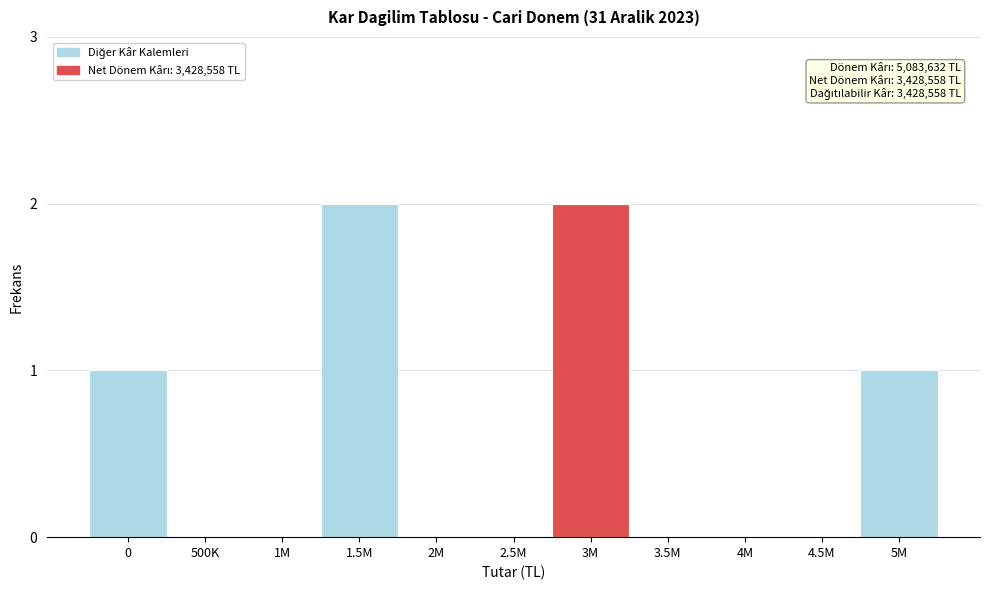

Reading left to right, extract all data points from this chart.

0=1	500K=0	1M=0	1.5M=2	2M=0	2.5M=0	3M=2	3.5M=0	4M=0	4.5M=0	5M=1